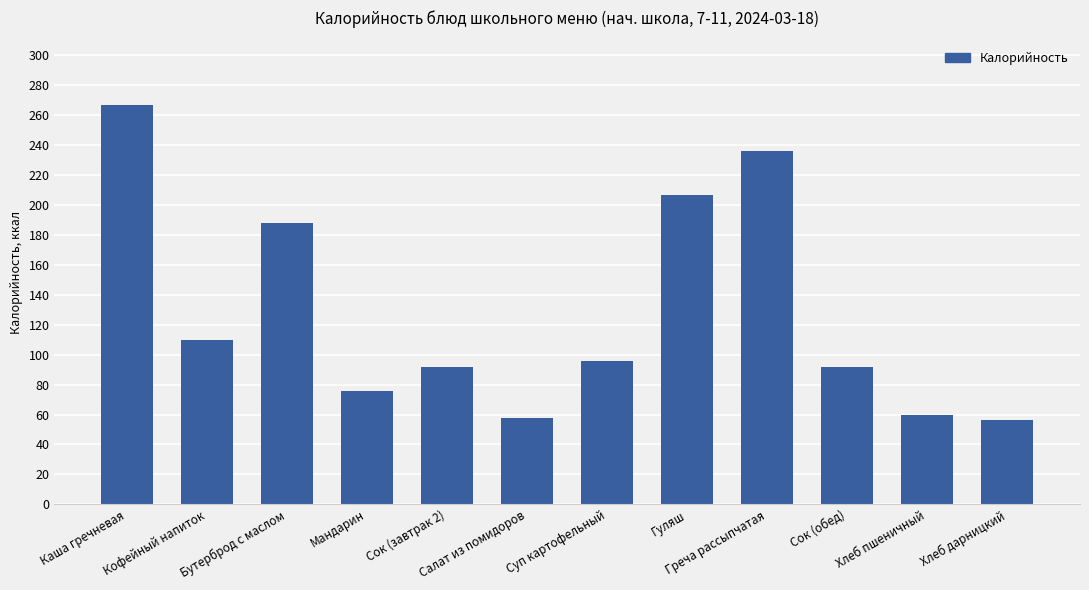

Is it true that the value at Мандарин is 113?

False